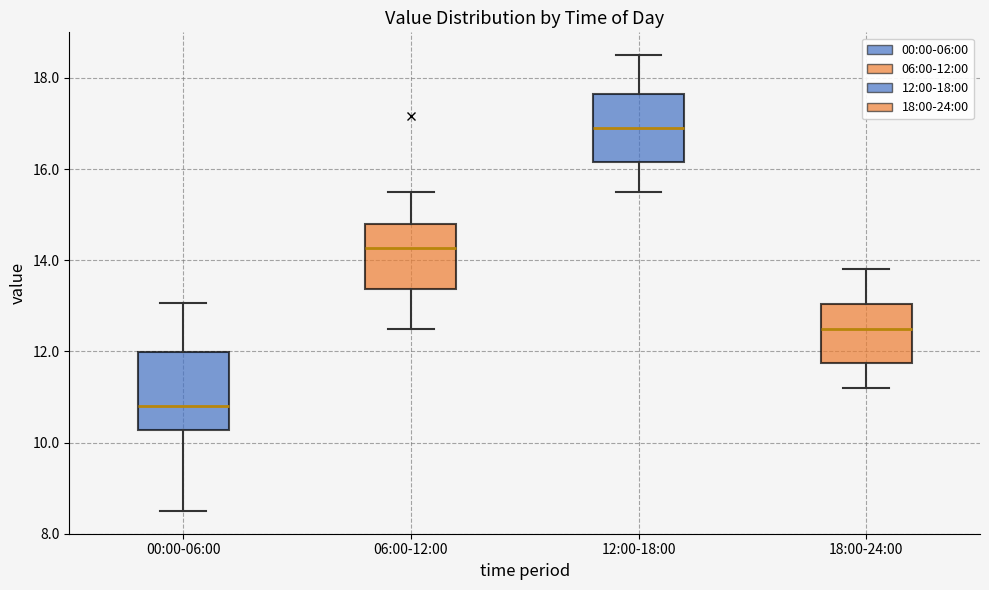

Where does the upper whisker of the box for 18:00-24:00 end on the y-axis? The values are not printed on the chart, so give them approximately, as read against the axis.

13.8